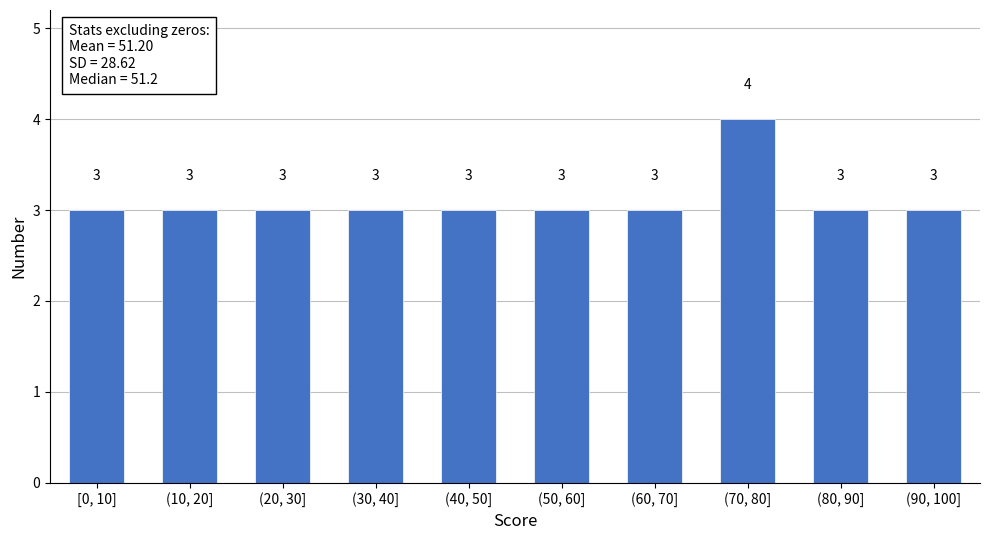

Reading left to right, what are all the values shown in this chart?

[0, 10]=3	(10, 20]=3	(20, 30]=3	(30, 40]=3	(40, 50]=3	(50, 60]=3	(60, 70]=3	(70, 80]=4	(80, 90]=3	(90, 100]=3